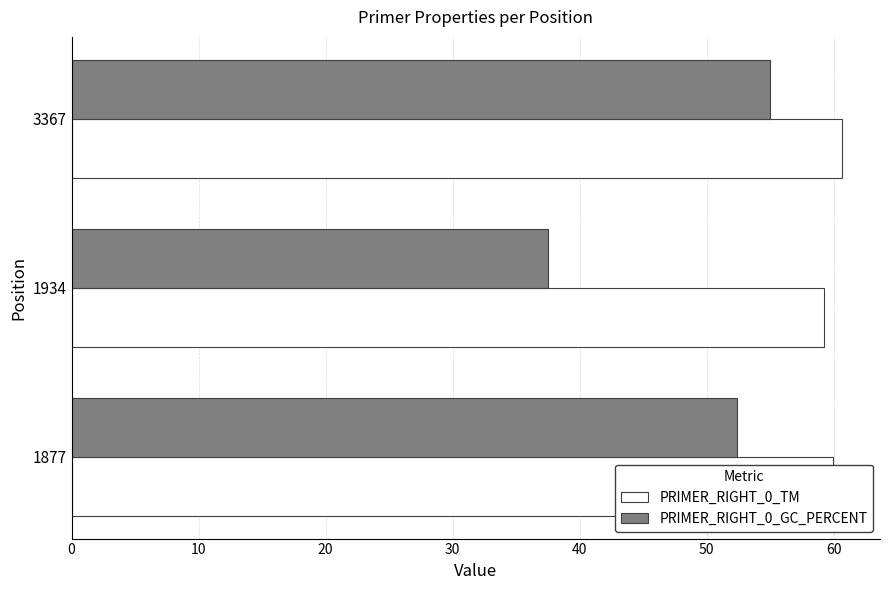

How many data points in PRIMER_RIGHT_0_GC_PERCENT are above 52?

2